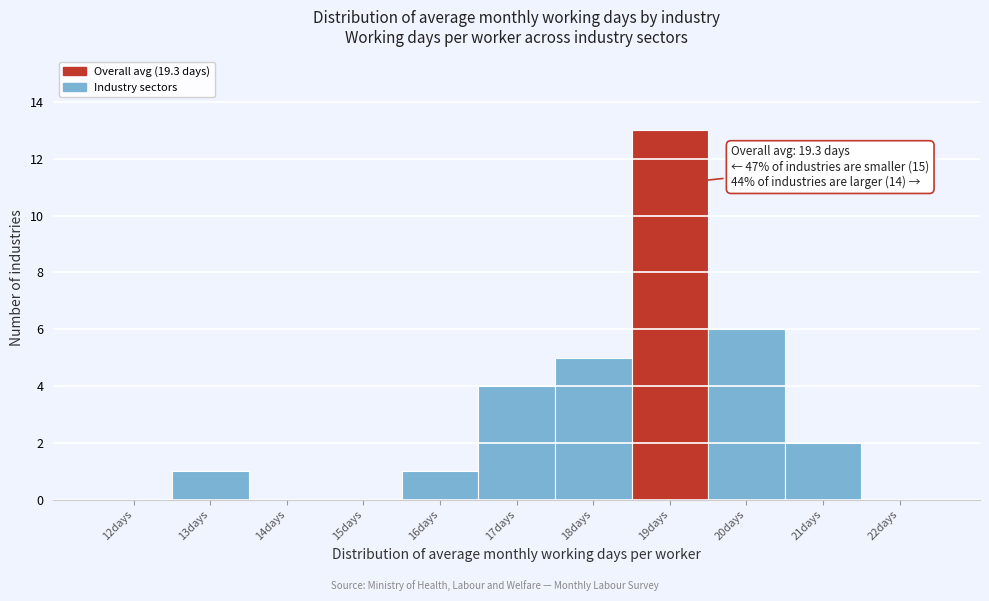

Reading left to right, transcribe all the data shown in this chart.

12days=0	13days=1	14days=0	15days=0	16days=1	17days=4	18days=5	19days=13	20days=6	21days=2	22days=0